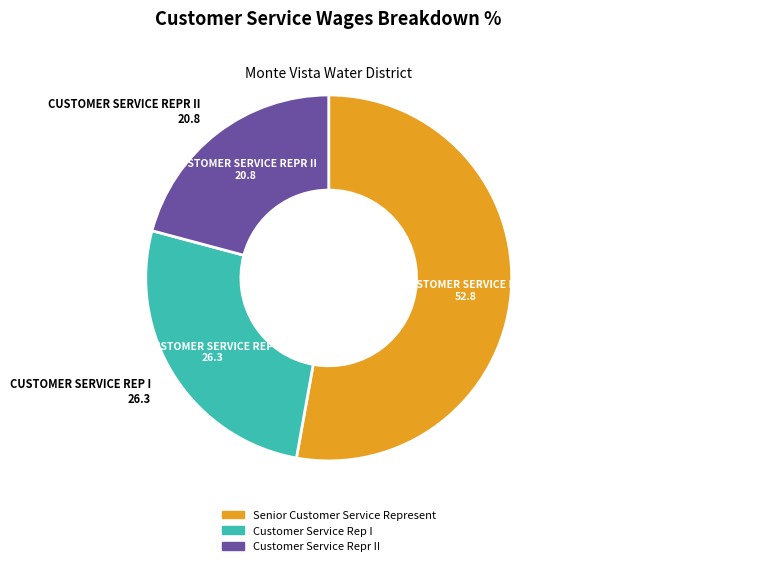

How many slices are in this pie chart?

3